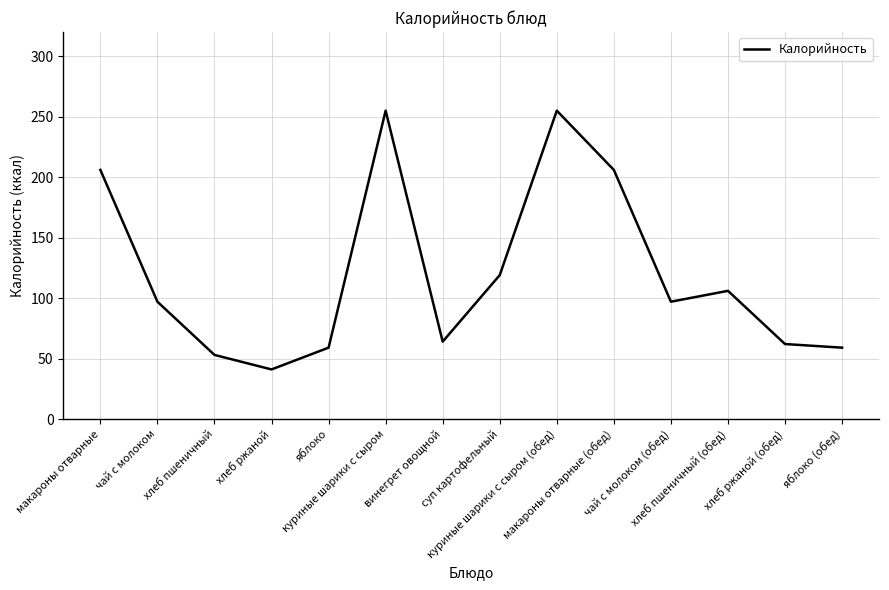

Approximately how many times larger is the value at хлеб ржаной (обед) compared to чай с молоком?

0.6